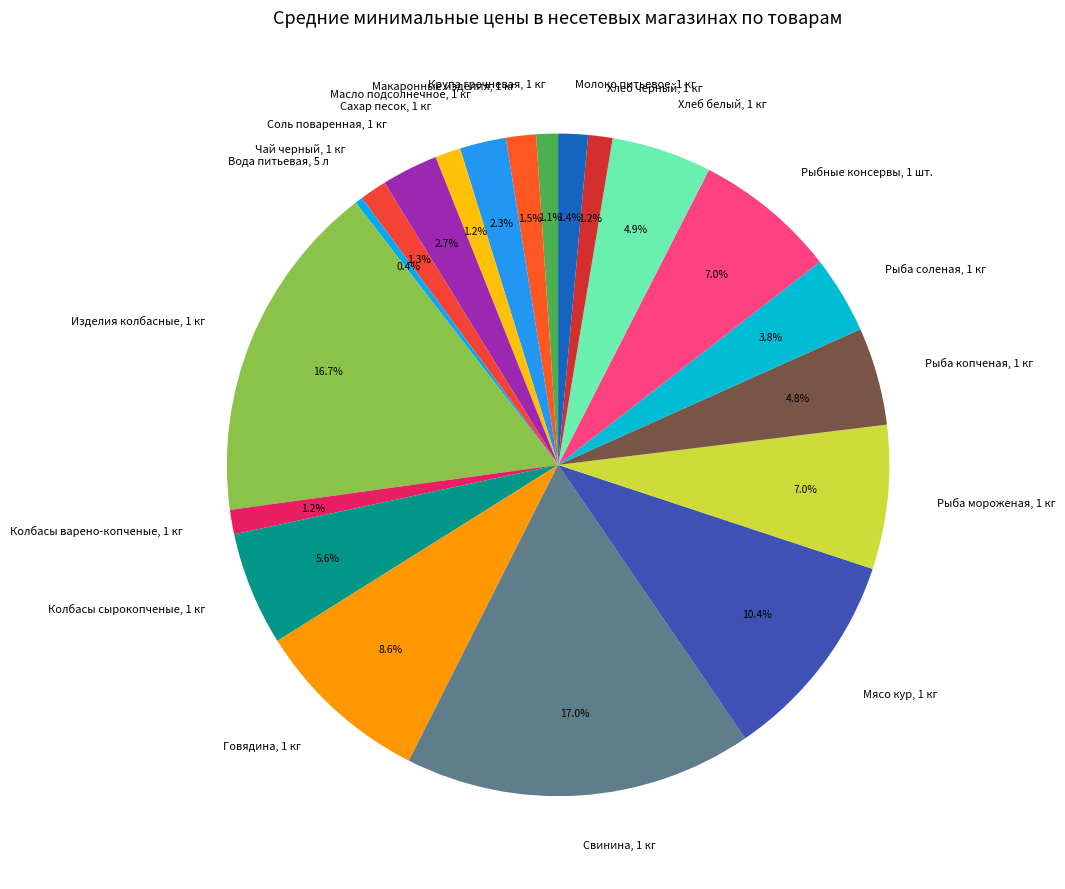

What is the smallest slice in the pie chart?

Вода питьевая, 5 л